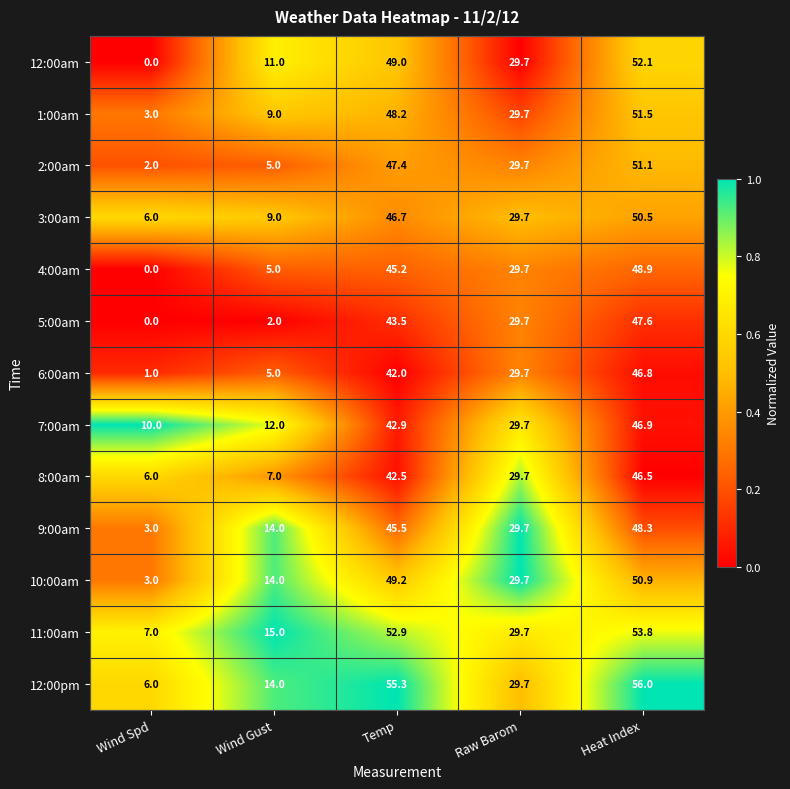

What is the difference between the 4:00am values at Heat Index and Raw Barom?

19.2